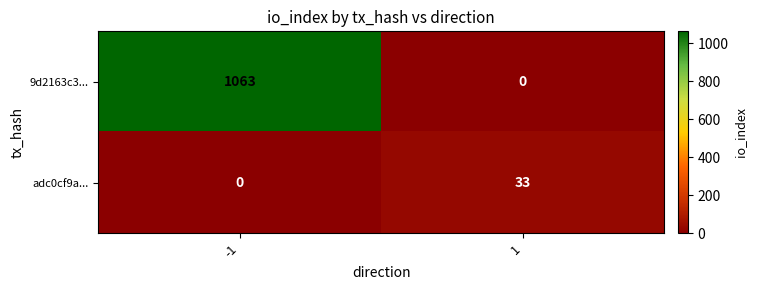

How many series are shown in this chart?

2